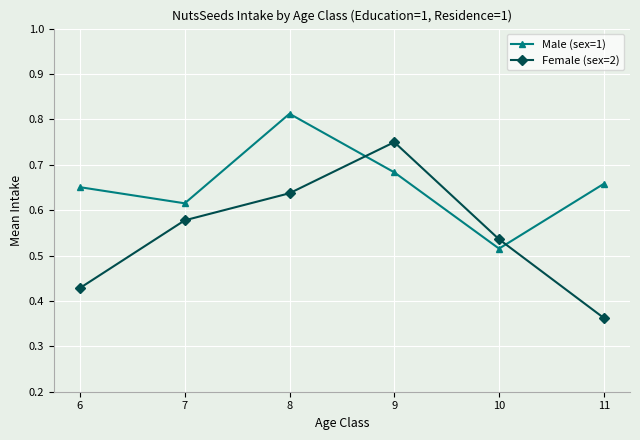

How many lines are shown in the chart?

2